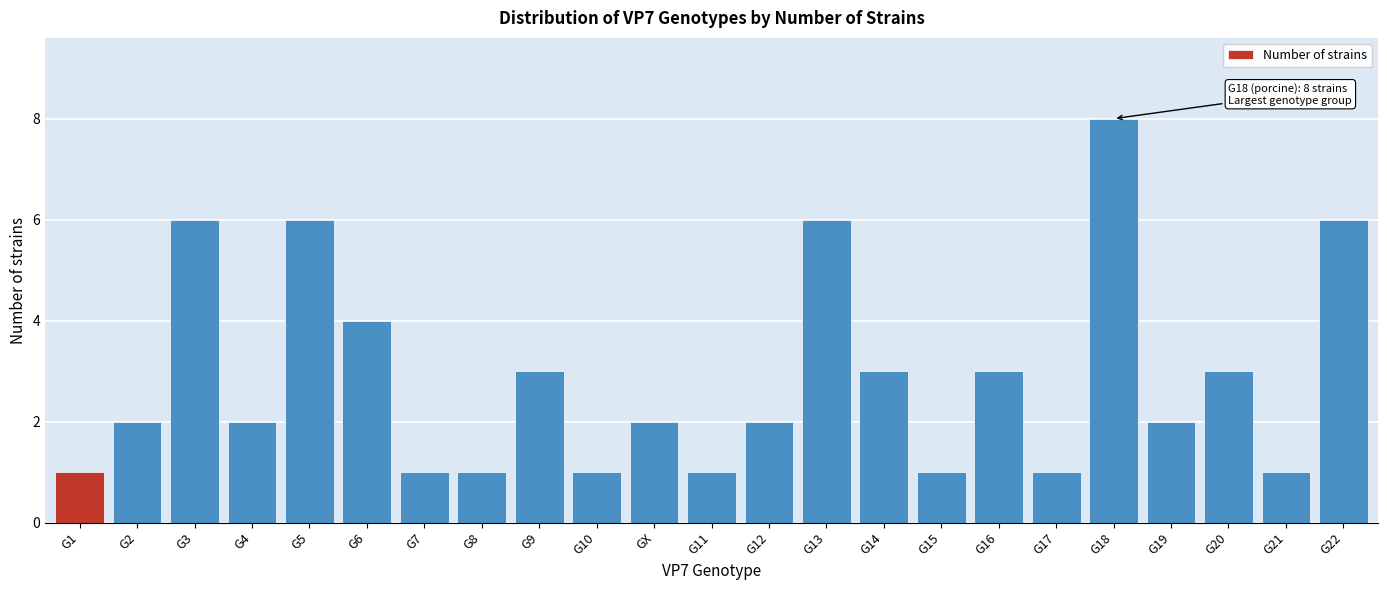

Reading left to right, extract all data points from this chart.

G1=1	G2=2	G3=6	G4=2	G5=6	G6=4	G7=1	G8=1	G9=3	G10=1	GX=2	G11=1	G12=2	G13=6	G14=3	G15=1	G16=3	G17=1	G18=8	G19=2	G20=3	G21=1	G22=6